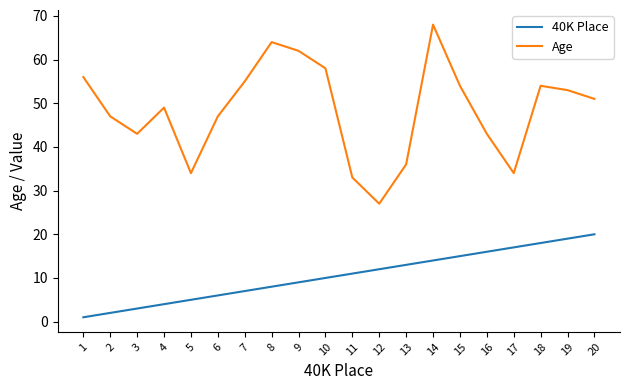

Reading left to right, list all the values displayed in this chart.

40K Place: 1	2	3	4	5	6	7	8	9	10	11	12	13	14	15	16	17	18	19	20
Age: 56	47	43	49	34	47	55	64	62	58	33	27	36	68	54	43	34	54	53	51